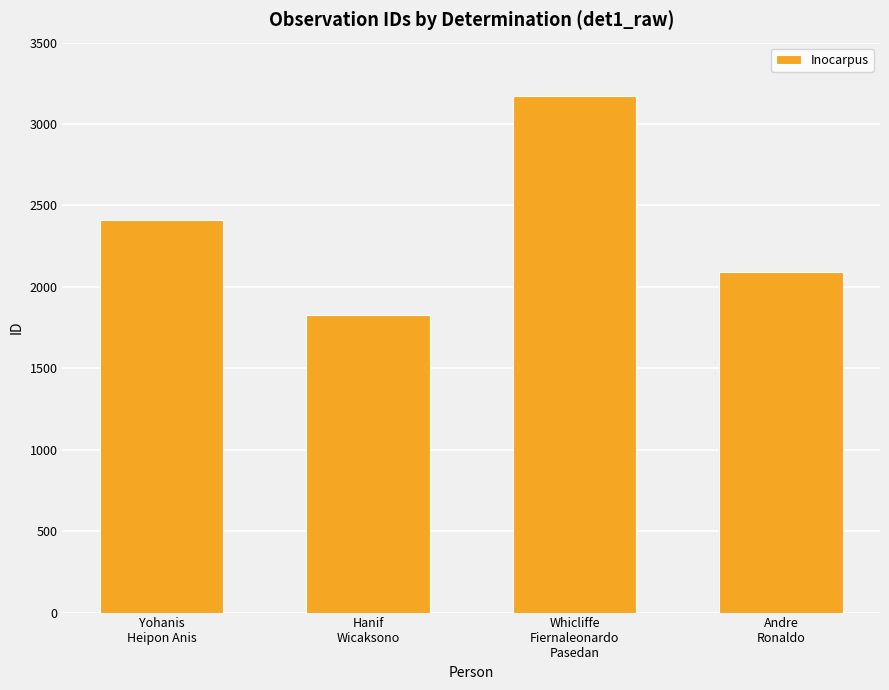

What is the value of the 1st bar from the left?

2409